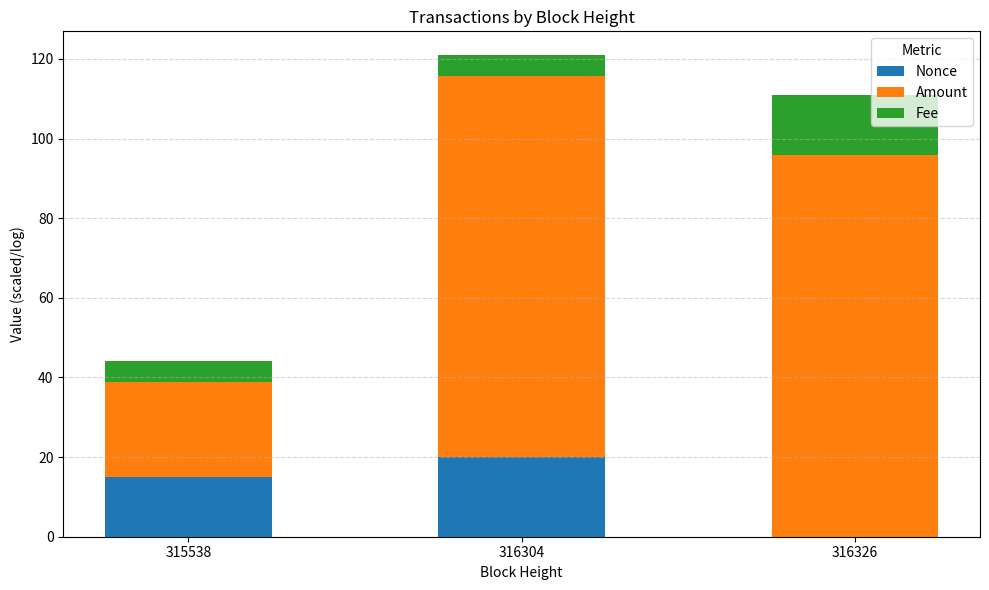

The Nonce series shows 15.0 at 315538. True or false?

True